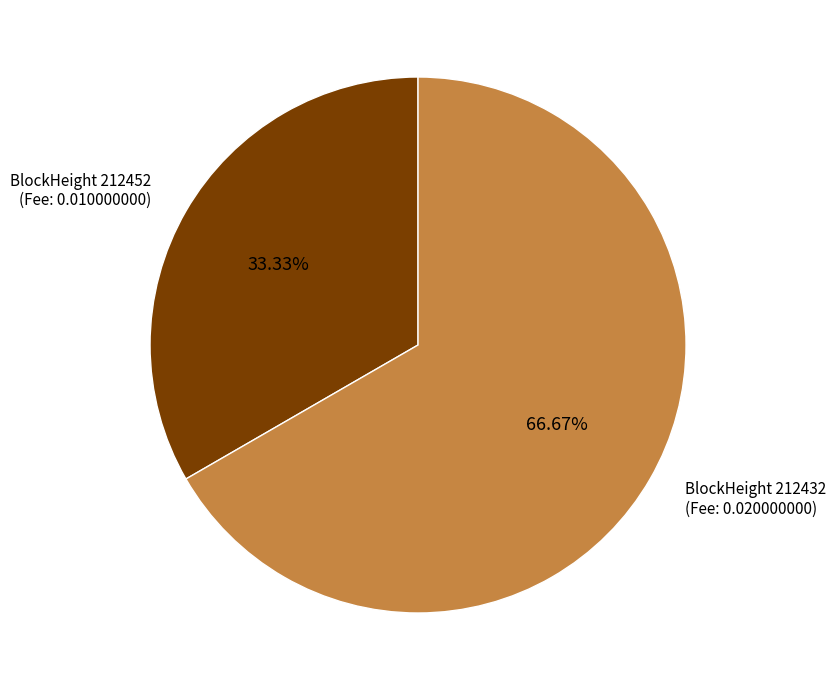

To the nearest percent, what is the average slice percentage?

50%